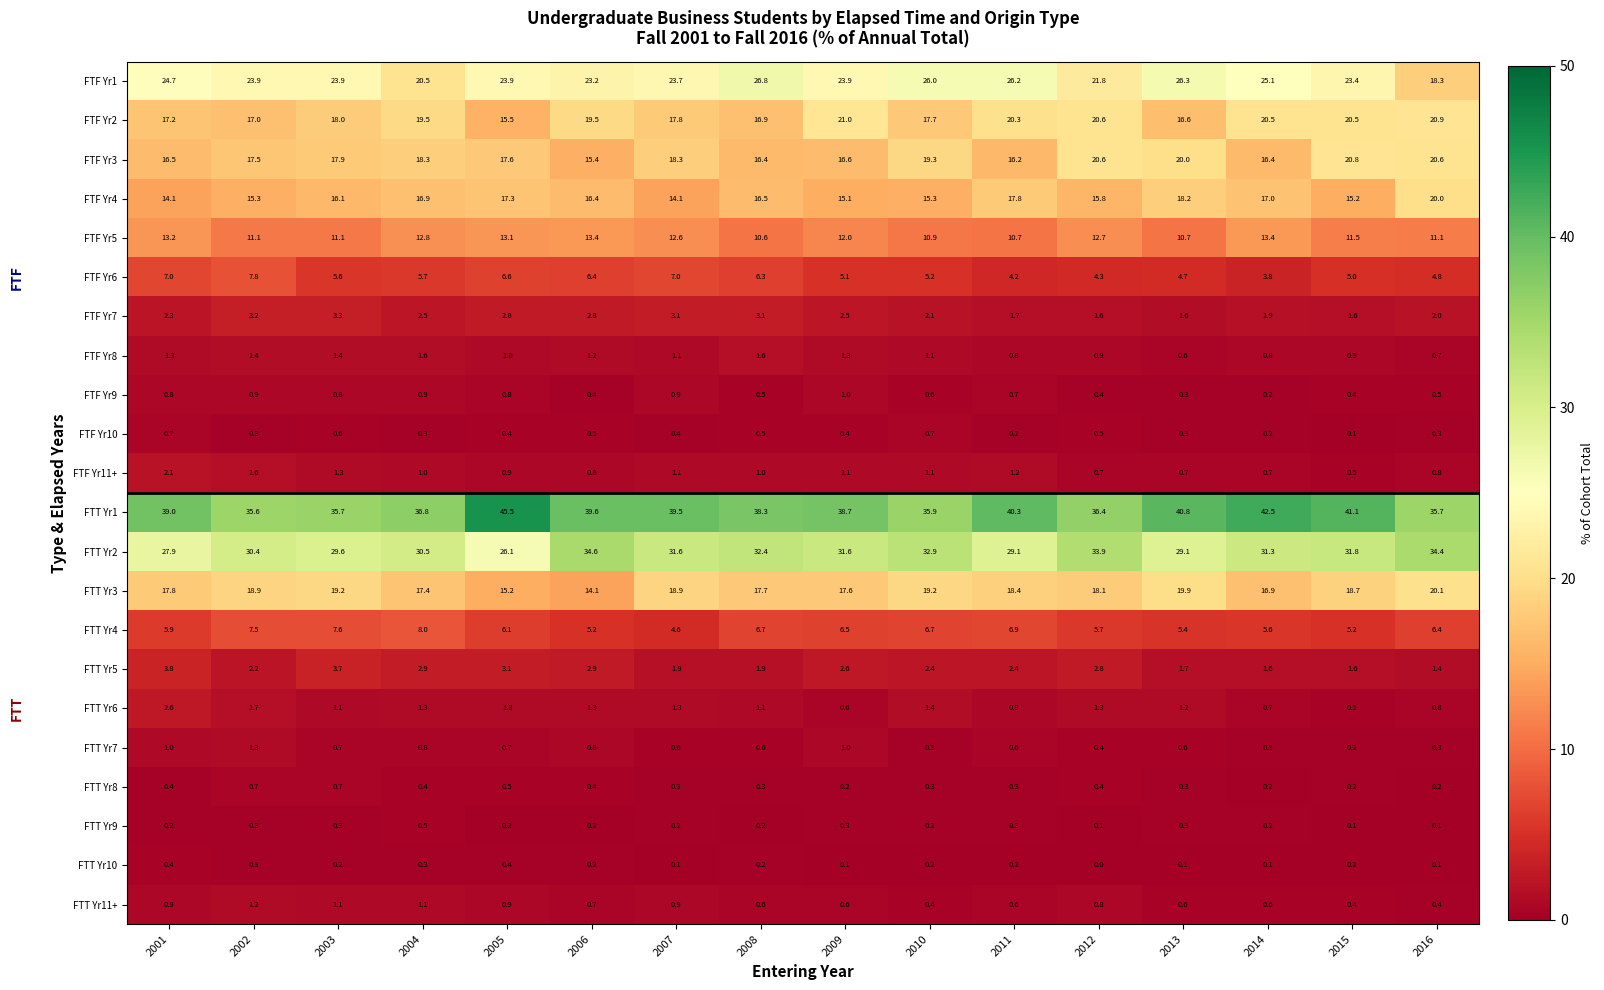

Read the FTF Yr9 value at 2001.

0.8